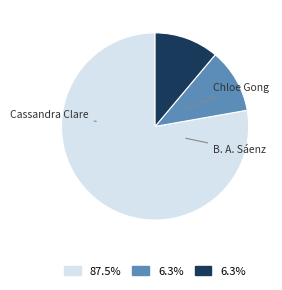

Count the number of slices in the pie.

3